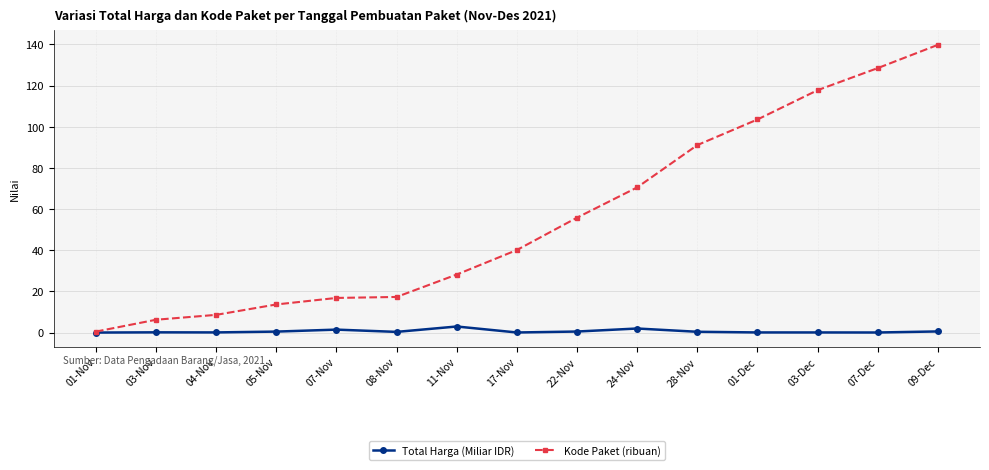

Rank the series by their maximum value, from lowest to highest.

Total Harga (Miliar IDR), Kode Paket (ribuan)